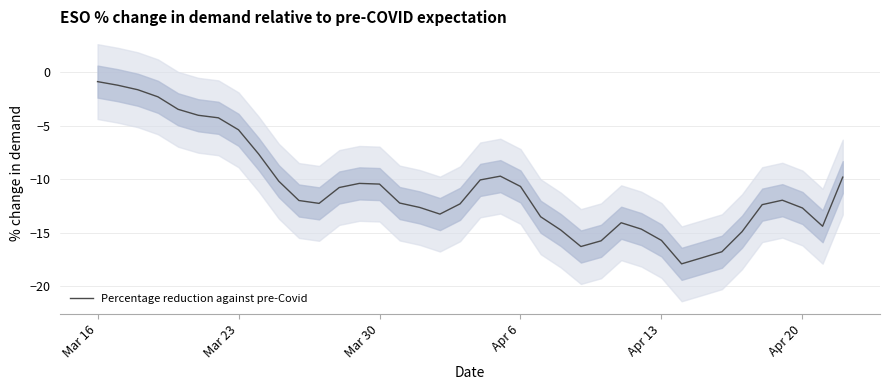

True or false: Percentage reduction against pre-Covid has a value of -15.7 at Apr 13.

True